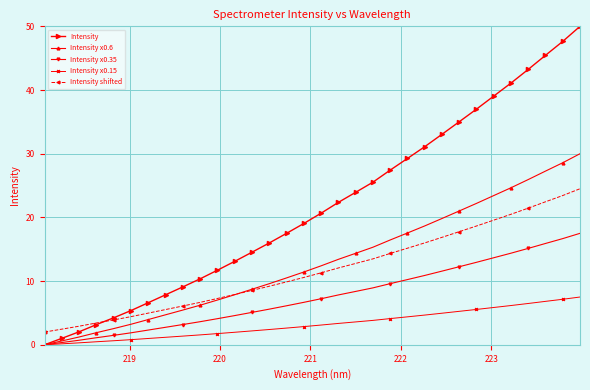

Which series has the largest total across all categories?

Intensity